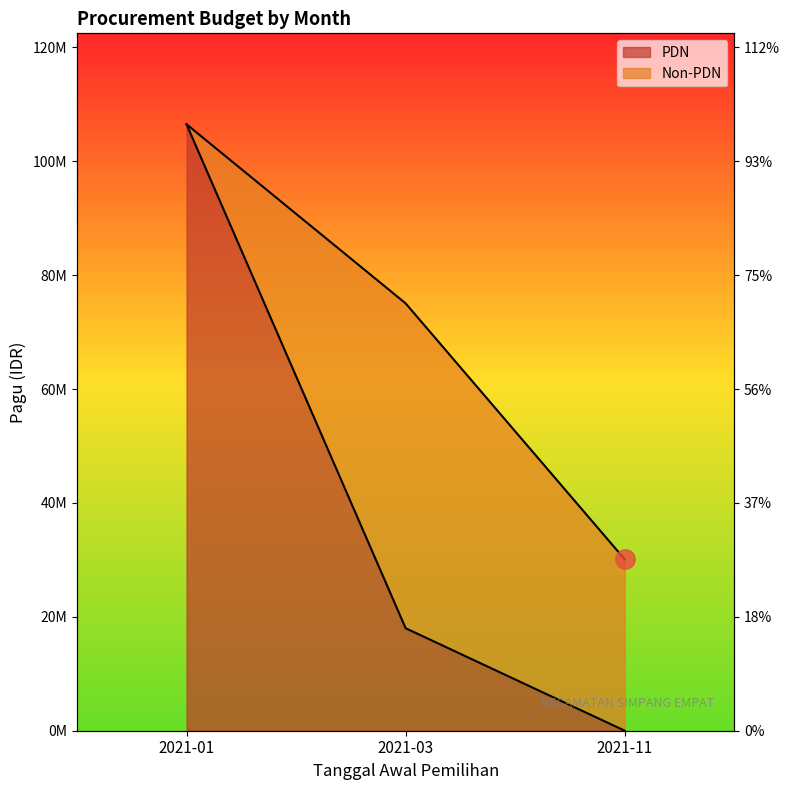

How many values are between 30100000 and 106500000?

3